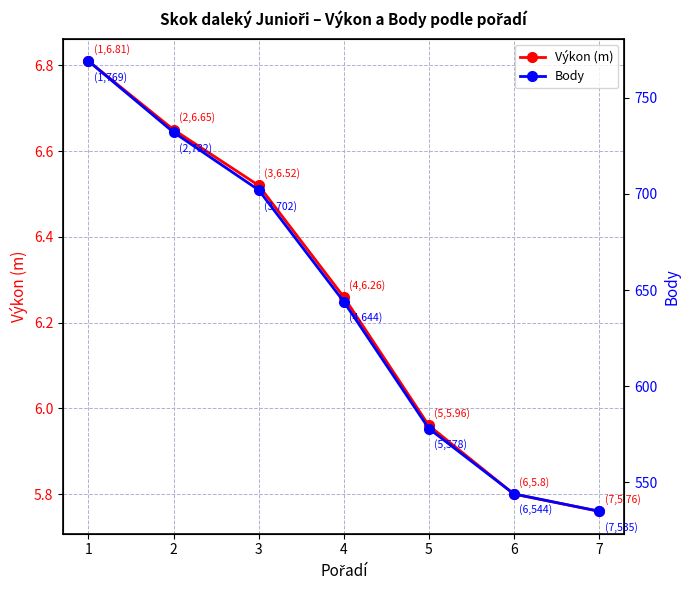

Rank the series at 1 from lowest to highest value.

Výkon (m), Body